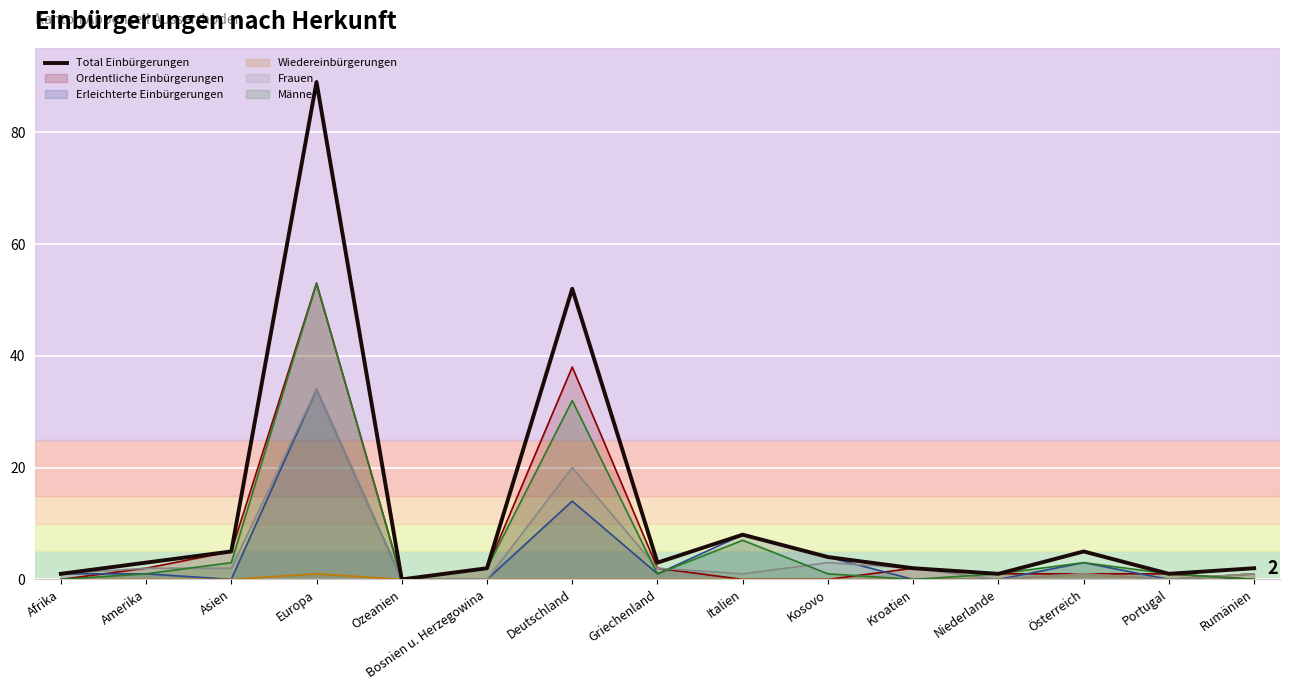

At which category does the data reach its first local valley?

Ozeanien